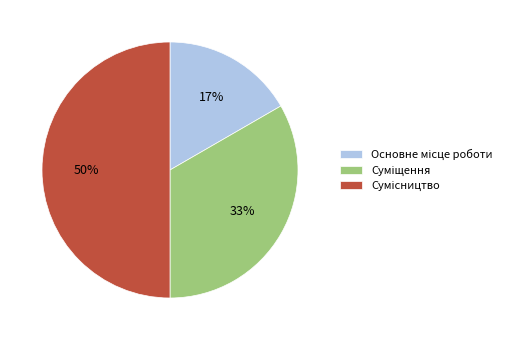

Count the number of slices in the pie.

3